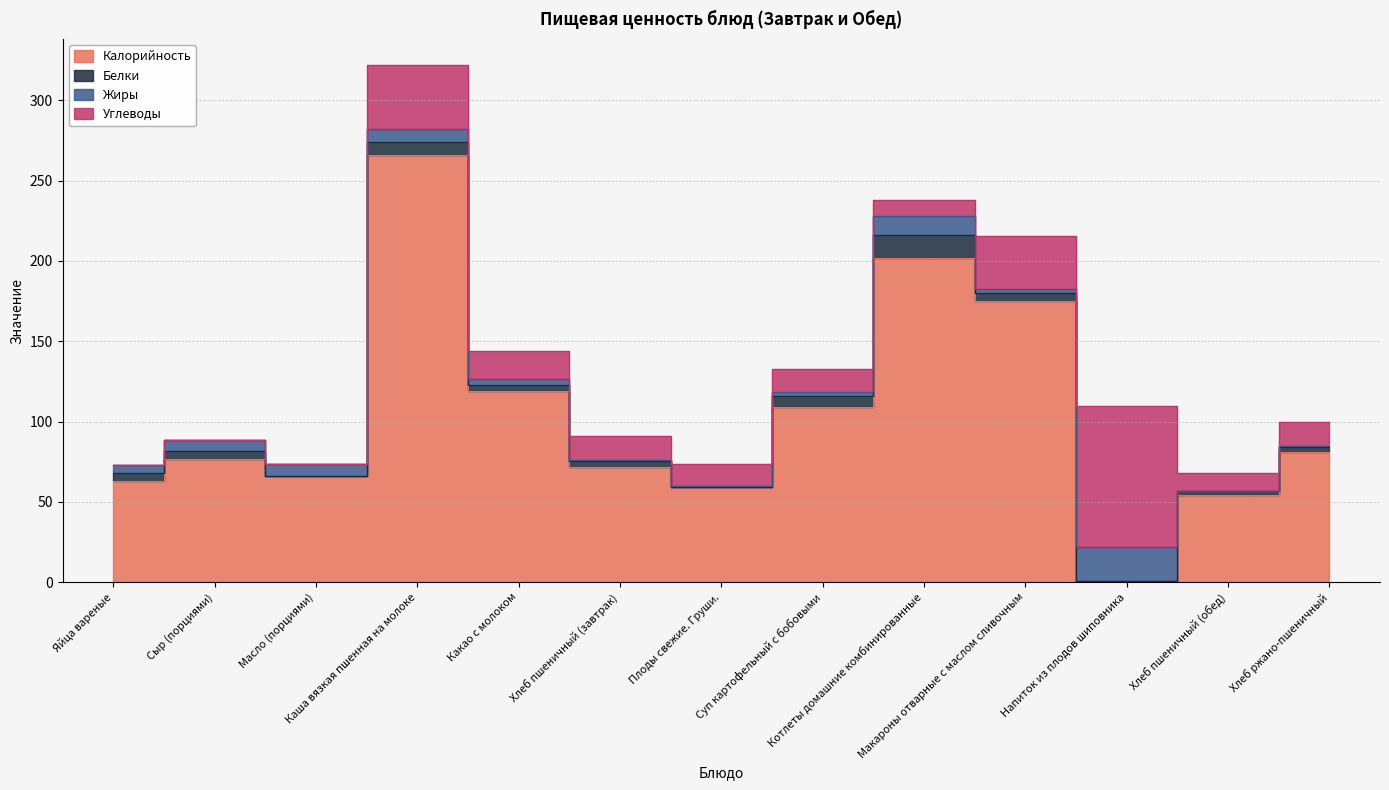

Is the value of Углеводы at Хлеб пшеничный (завтрак) greater than the value of Жиры at Макароны отварные с маслом сливочным?

Yes